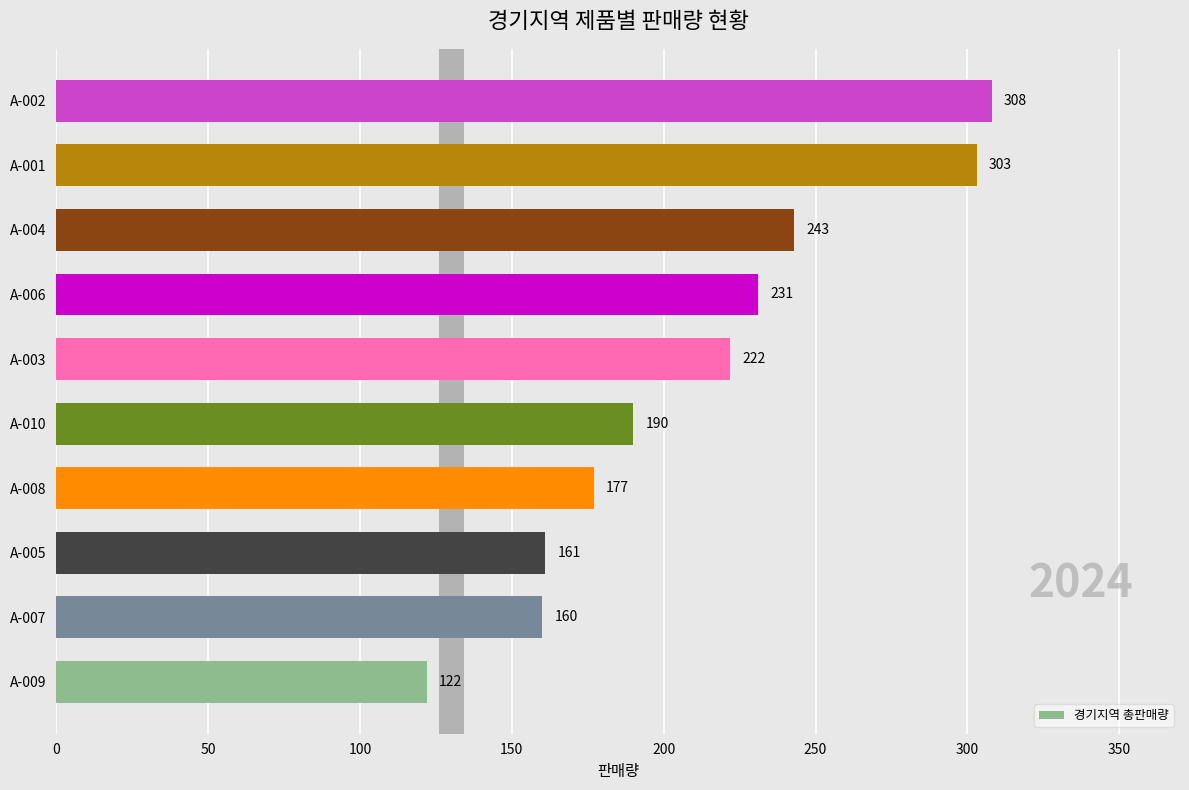

Reading top to bottom, what are all the values shown in this chart?

308	303	243	231	222	190	177	161	160	122